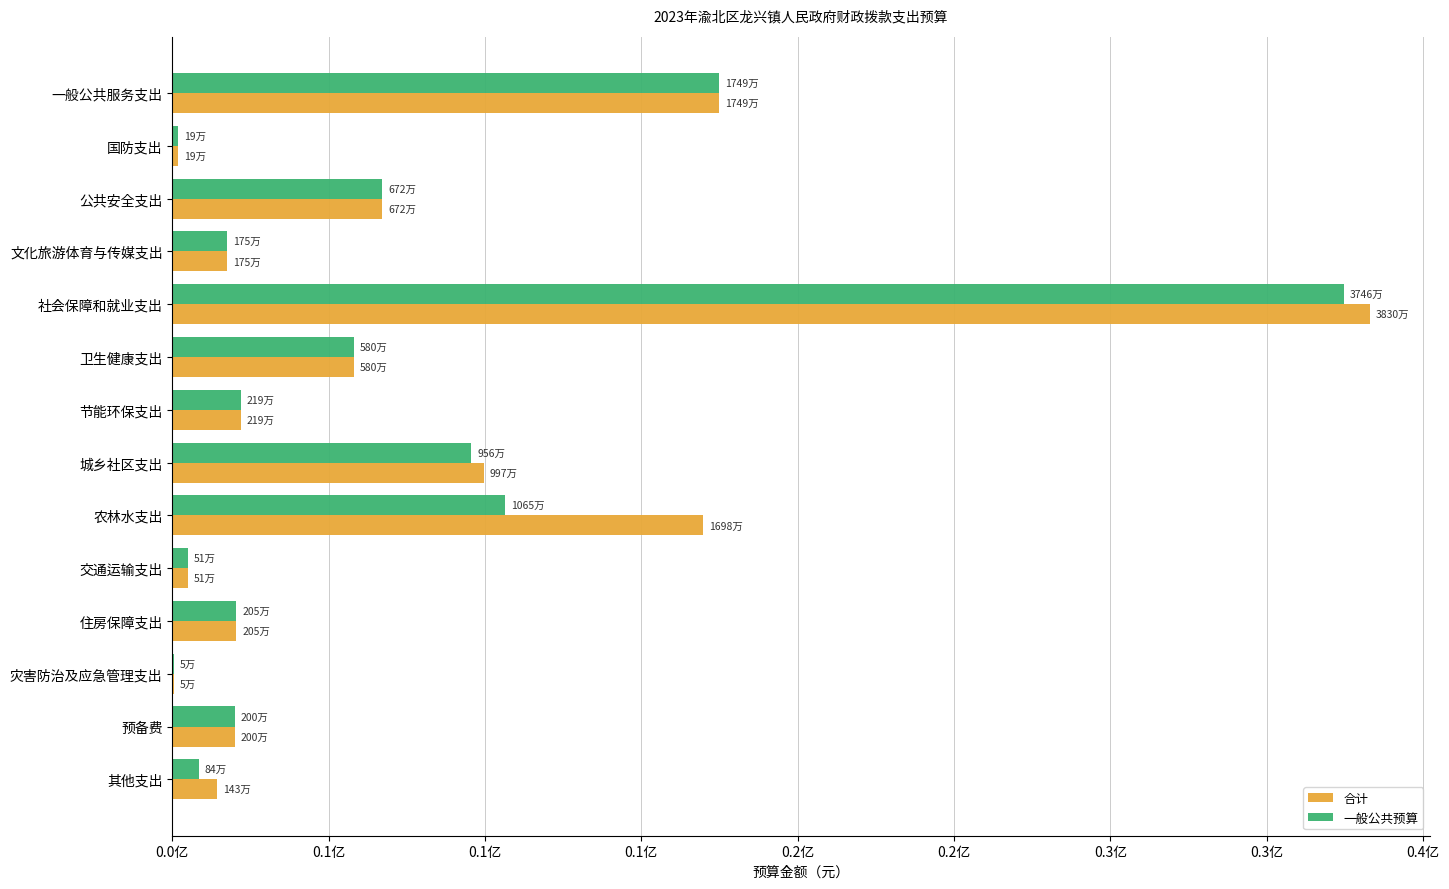

List the series in order of their peak value, highest first.

合计, 一般公共预算